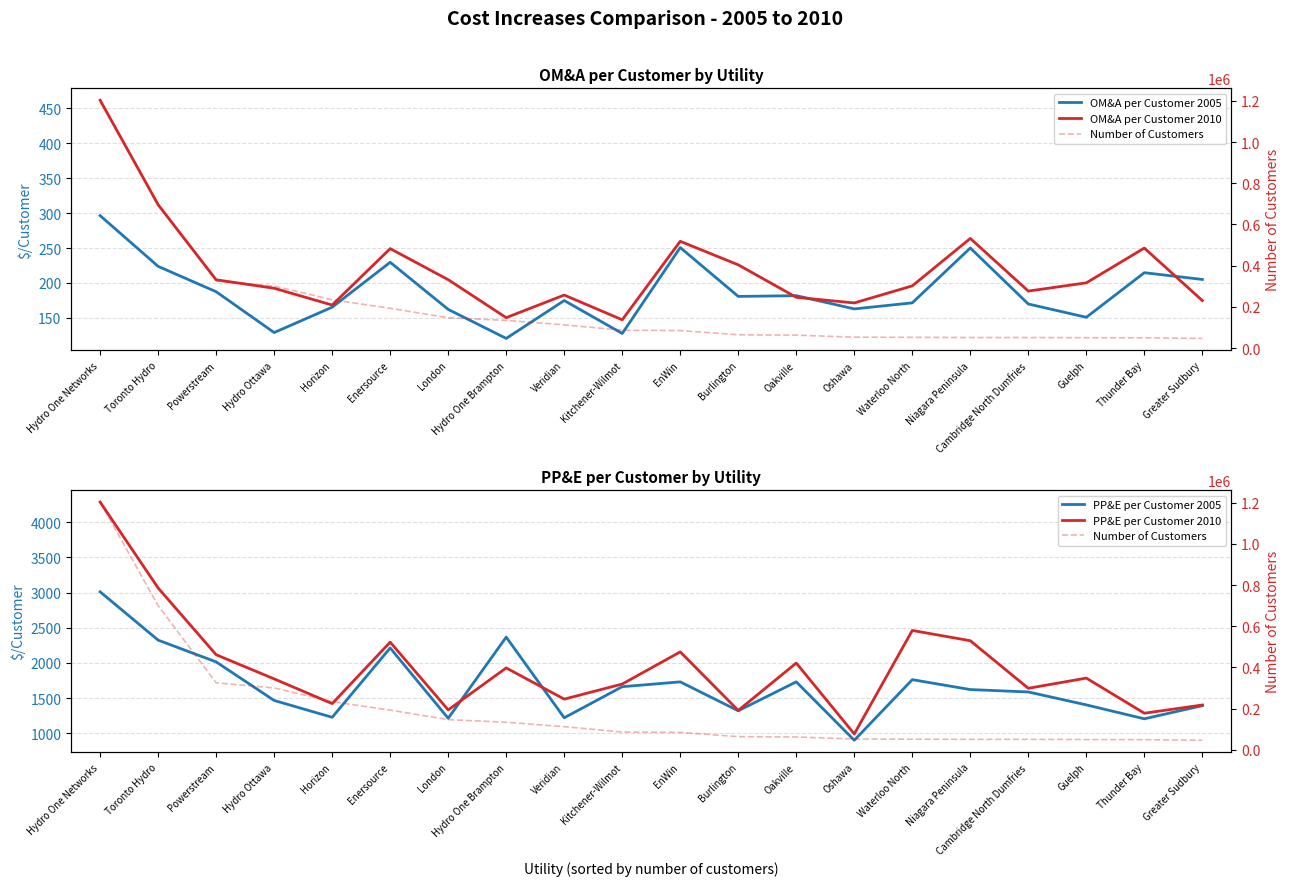

How many data points does each series have?

20